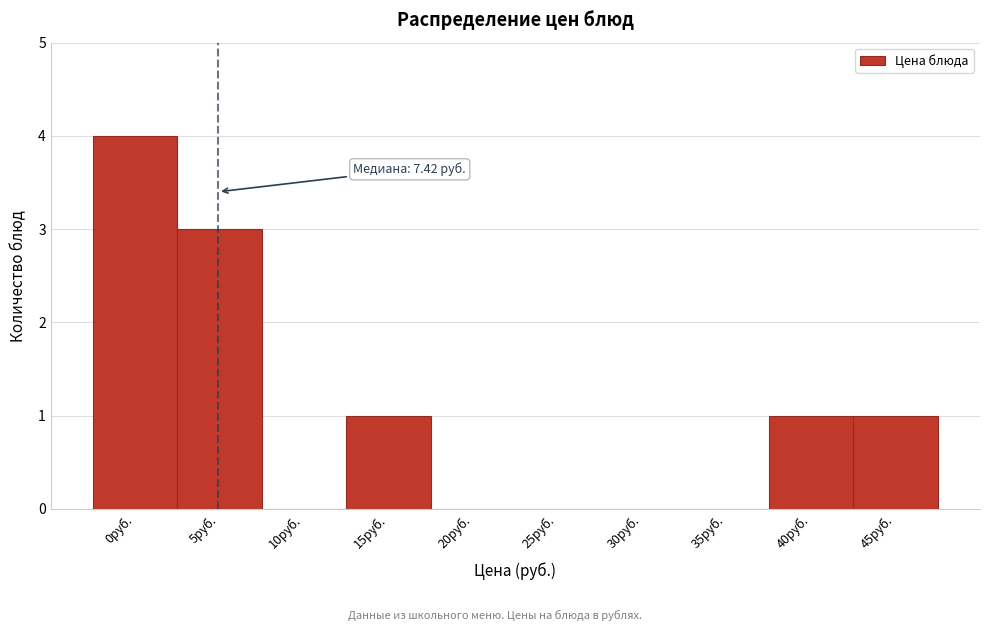

Reading left to right, what are all the values shown in this chart?

0руб.=4	5руб.=3	10руб.=0	15руб.=1	20руб.=0	25руб.=0	30руб.=0	35руб.=0	40руб.=1	45руб.=1